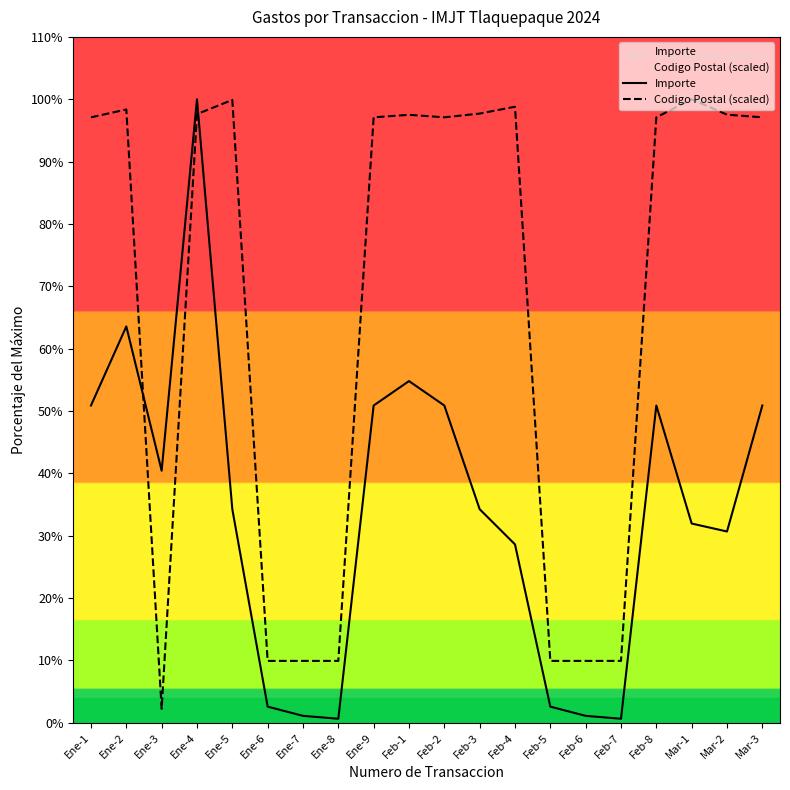

What is the label of the 15th point from the left?

Feb-6